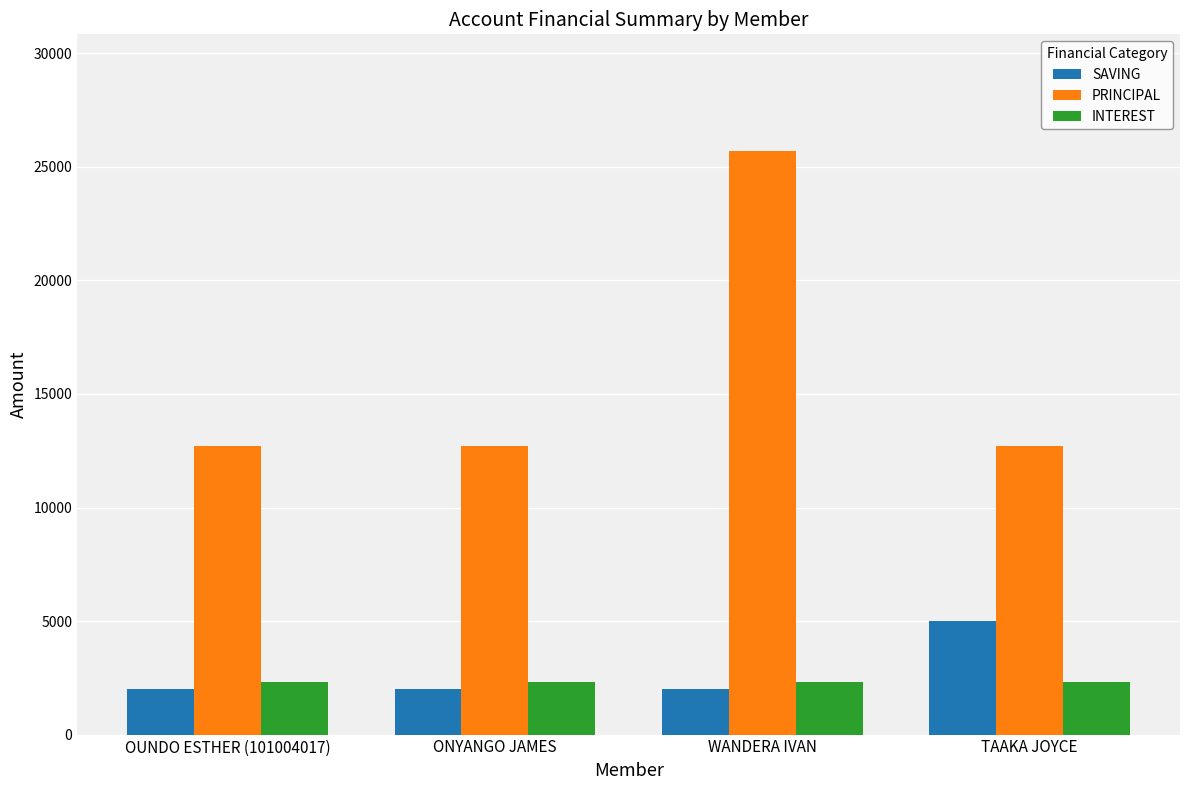

Reading left to right, list all the values displayed in this chart.

SAVING: OUNDO ESTHER (101004017)=2000	ONYANGO JAMES=2000	WANDERA IVAN=2000	TAAKA JOYCE=5000
PRINCIPAL: OUNDO ESTHER (101004017)=12700	ONYANGO JAMES=12700	WANDERA IVAN=25700	TAAKA JOYCE=12700
INTEREST: OUNDO ESTHER (101004017)=2300	ONYANGO JAMES=2300	WANDERA IVAN=2300	TAAKA JOYCE=2300